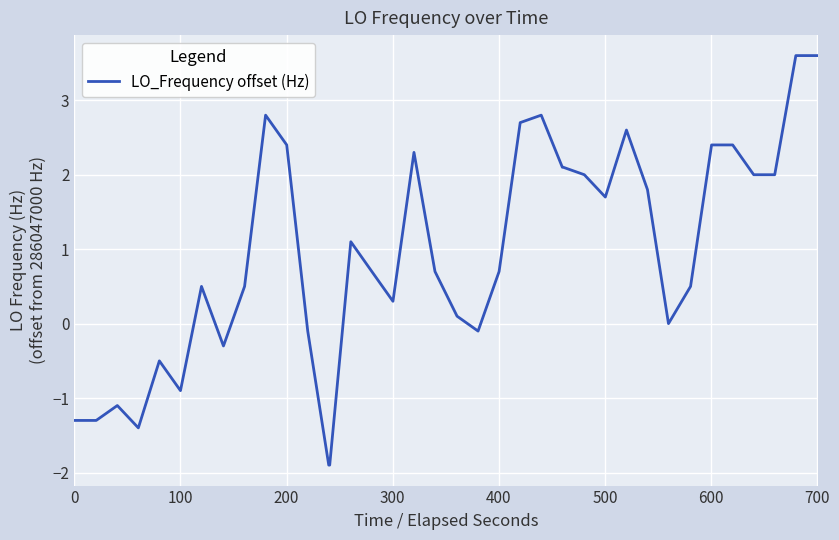

What is the minimum value shown in the chart?

-1.9